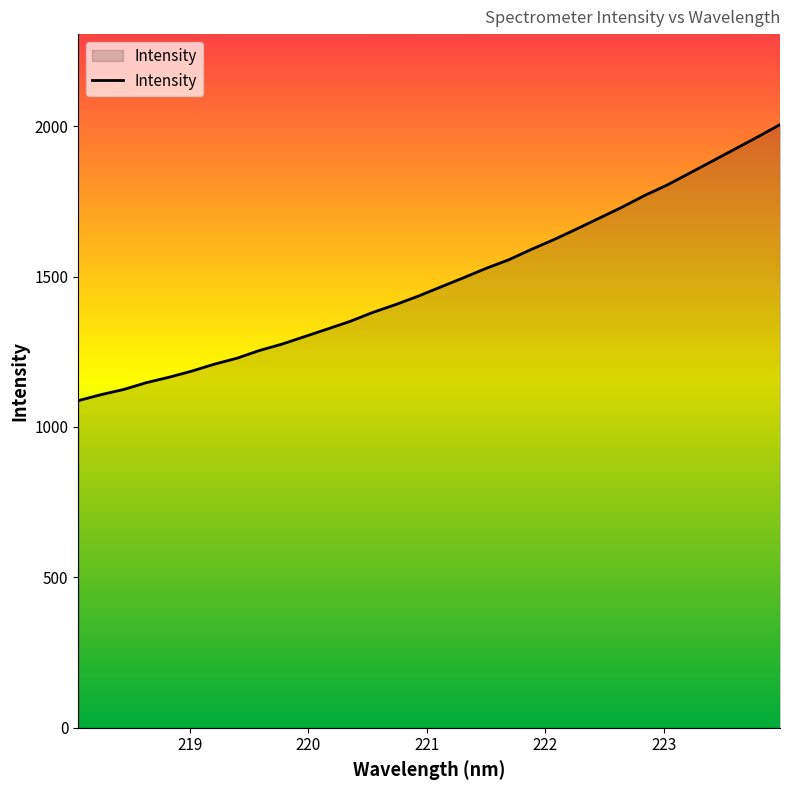

What is the greatest value displayed?

2005.2